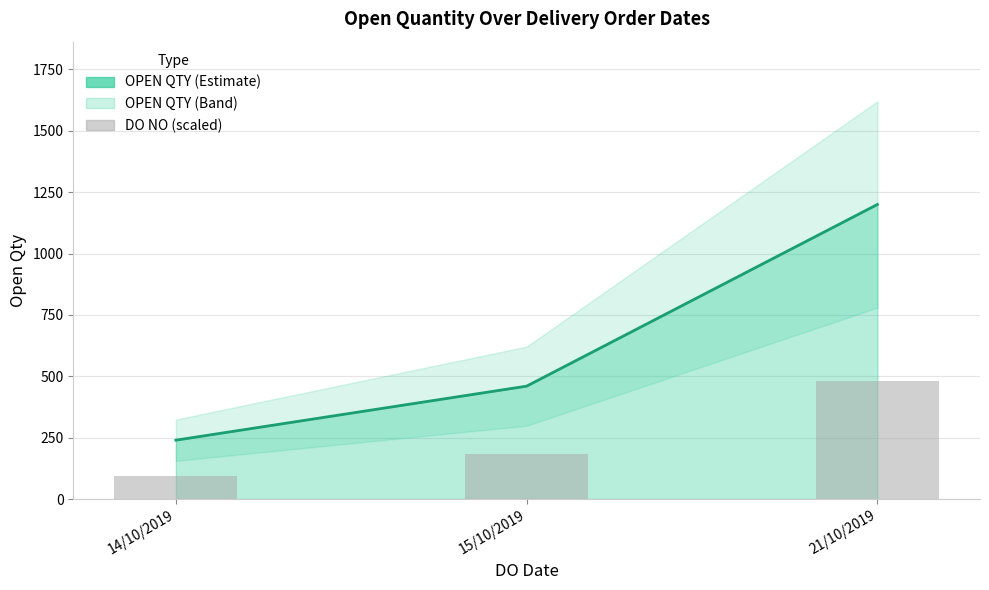

Which category has the lowest value across all series?

14/10/2019